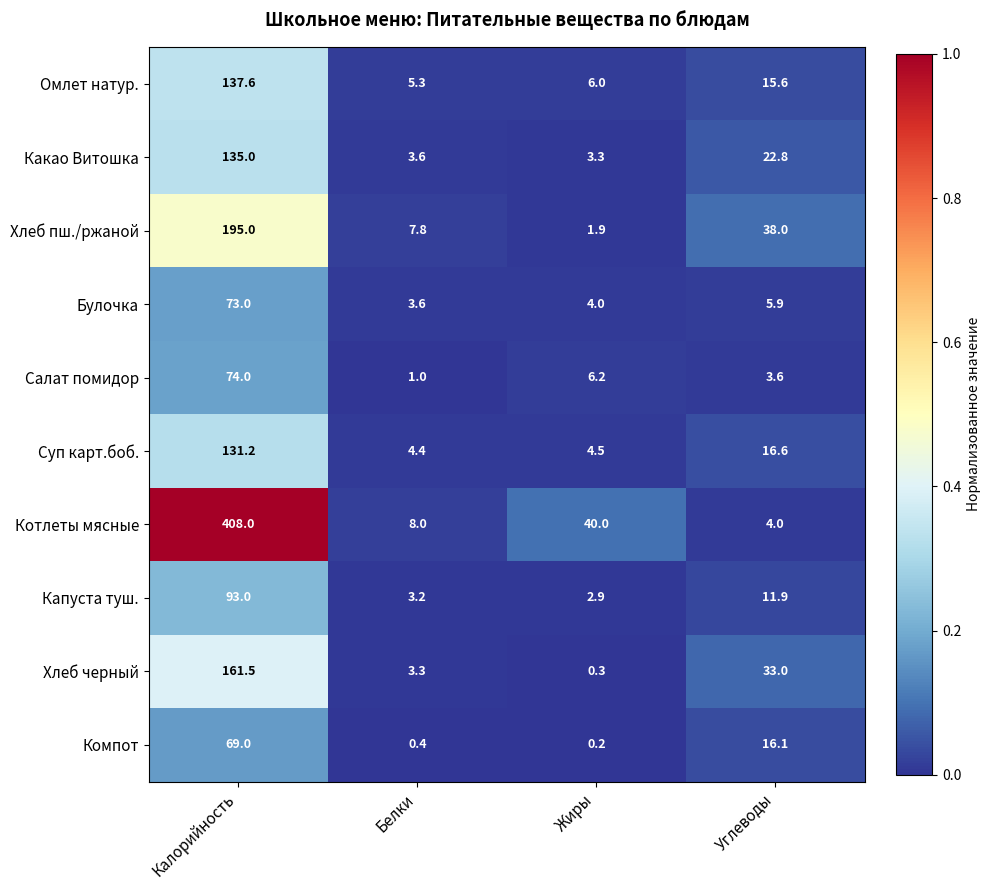

Which series has the widest spread of values?

Котлеты мясные